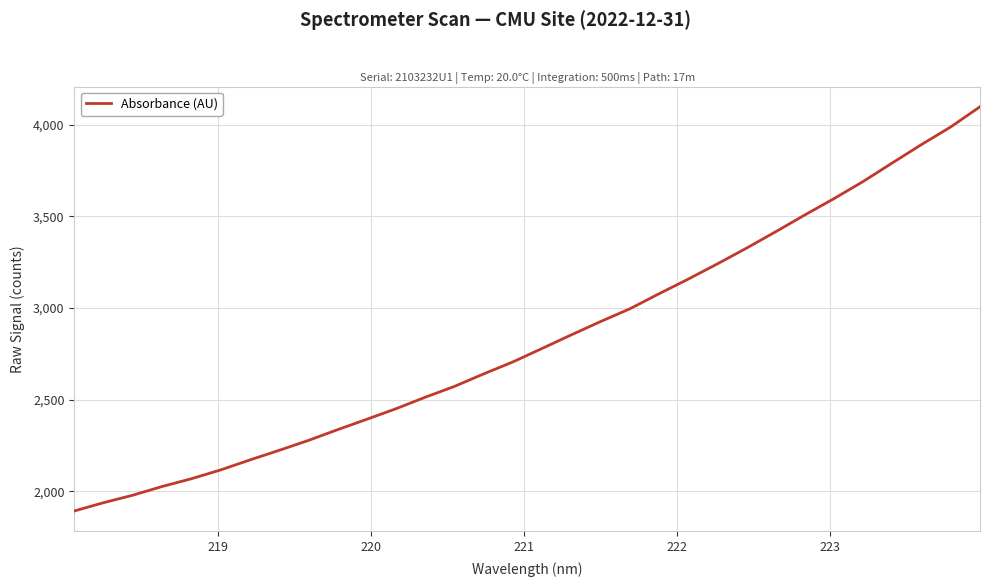

What is the difference between the maximum and minimum values?

2205.0